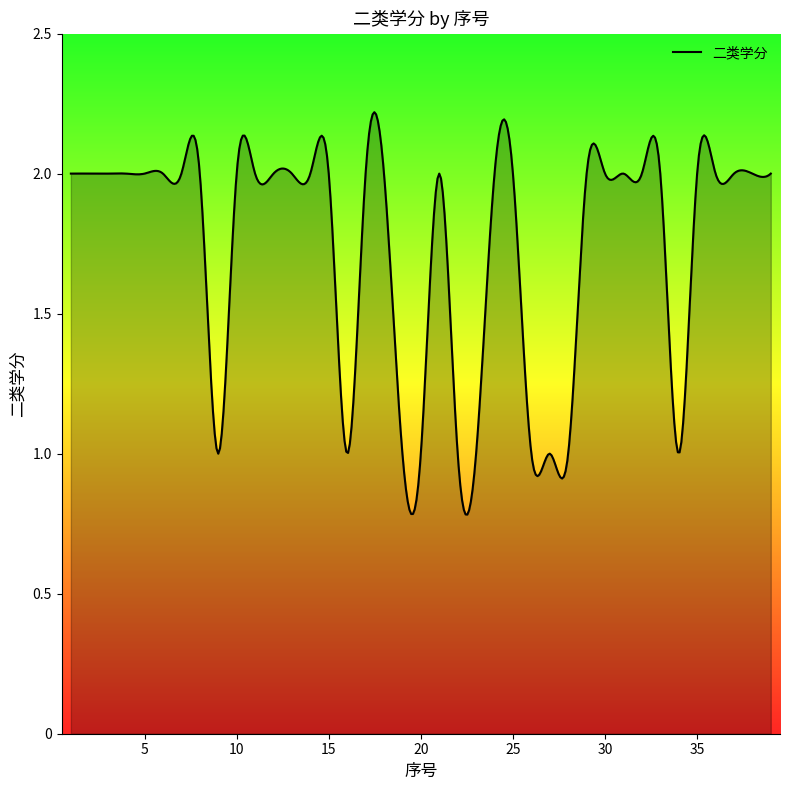

True or false: there are more than 0 points higher than both neighbors.

True